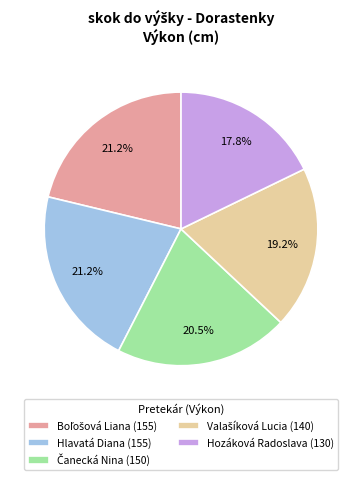

What portion of the pie excludes Hozáková Radoslava (130)?

82.2%